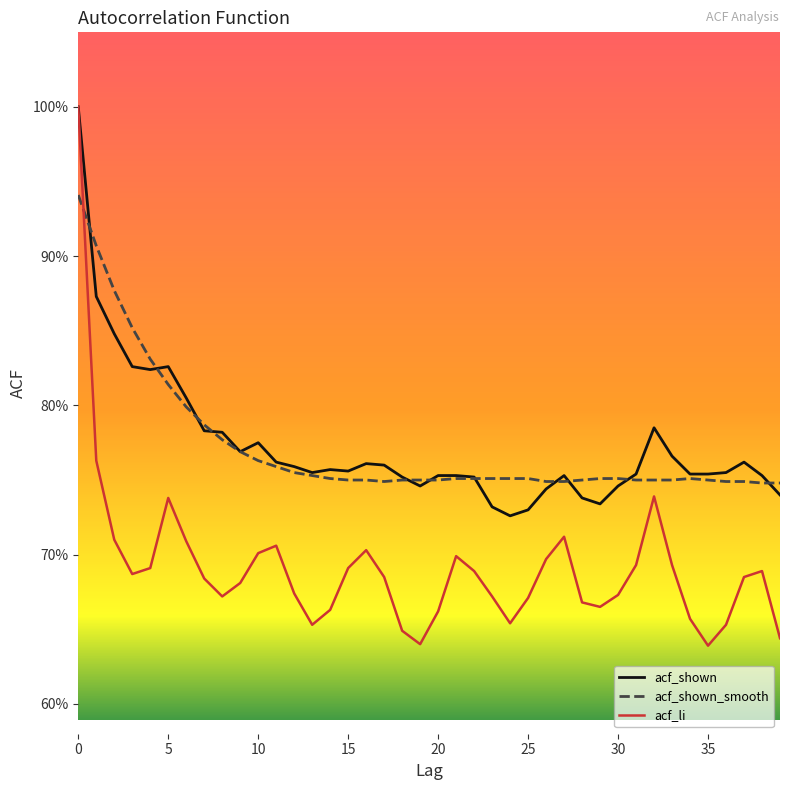

Which series has the largest range (max minus min)?

acf_li